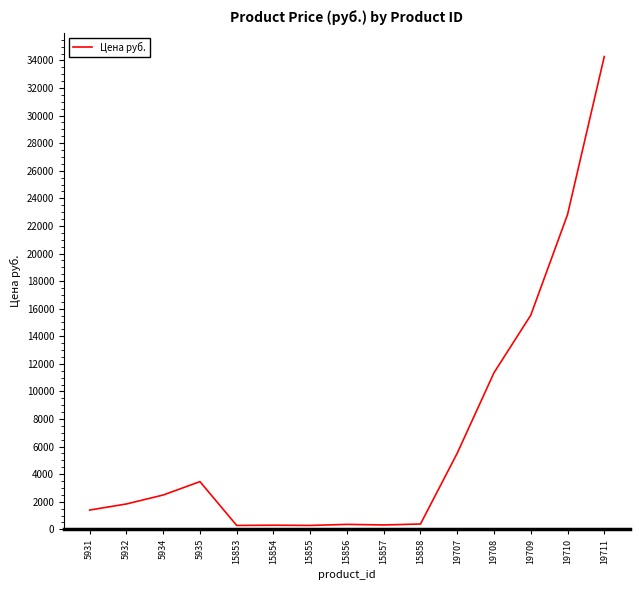

What is the sum of the values at 5931 and 15854?

1699